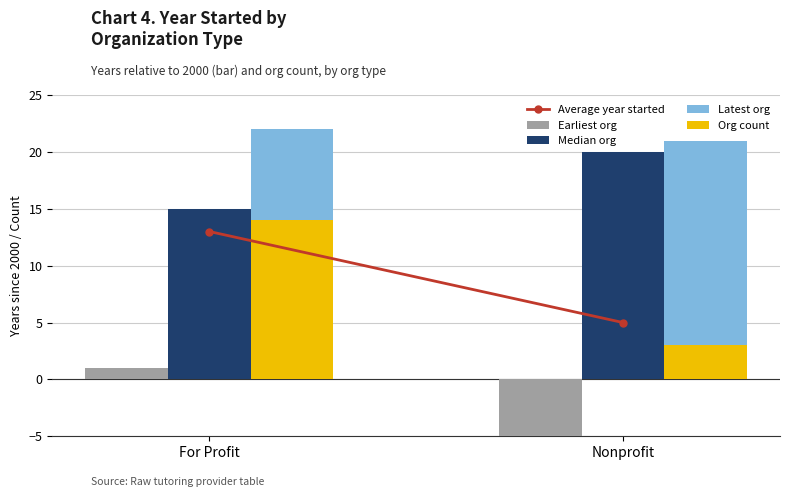

Which series changed the most between For Profit and Nonprofit?

Earliest org